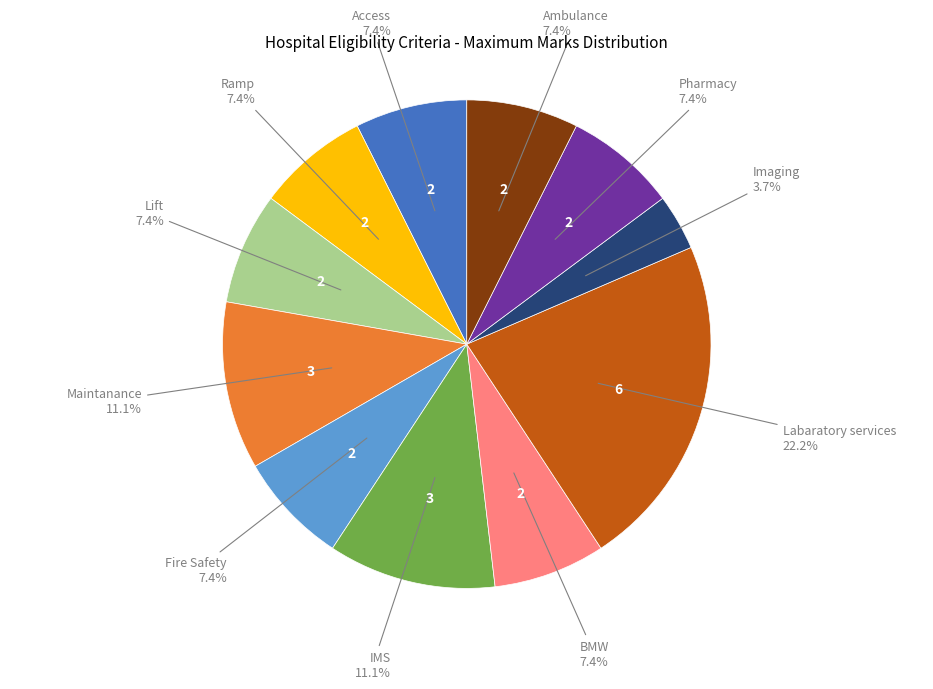

What is the largest slice in the pie chart?

Labaratory services